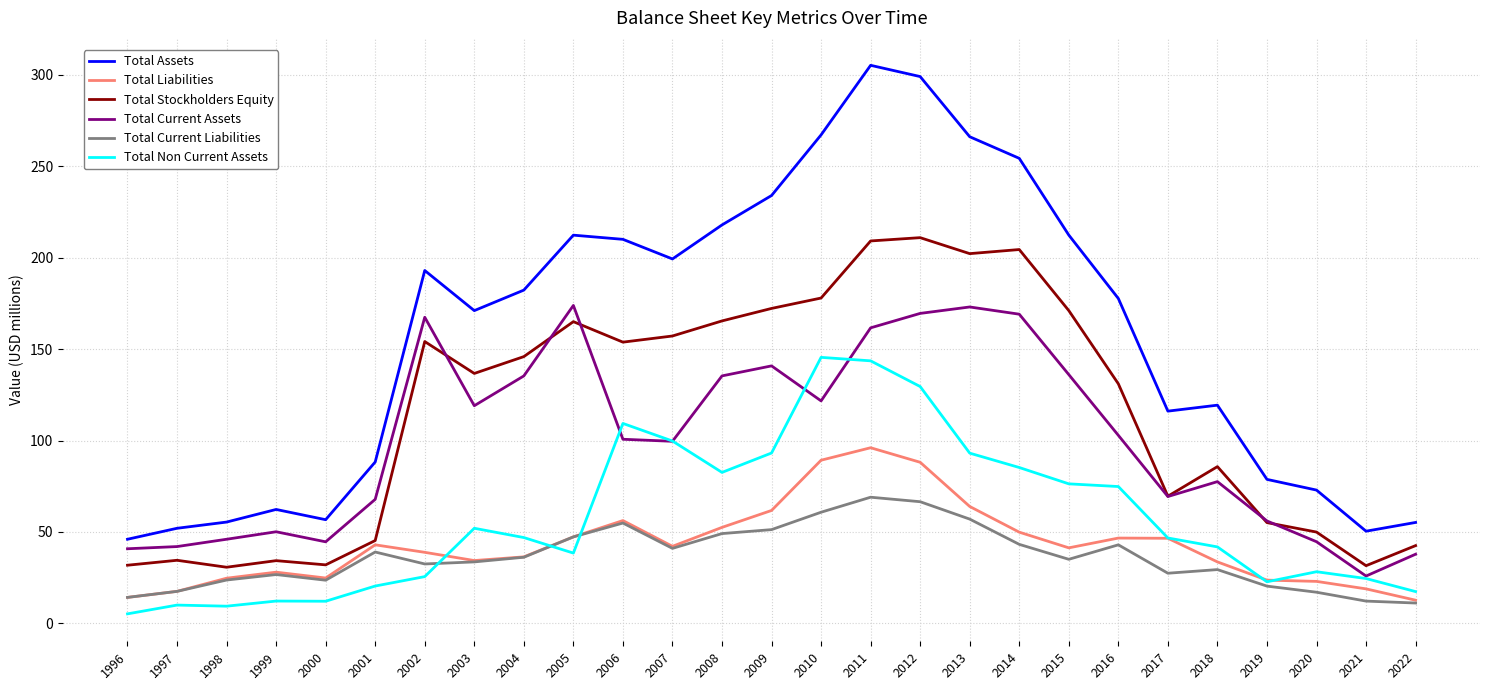

Which series has the widest spread of values?

Total Assets